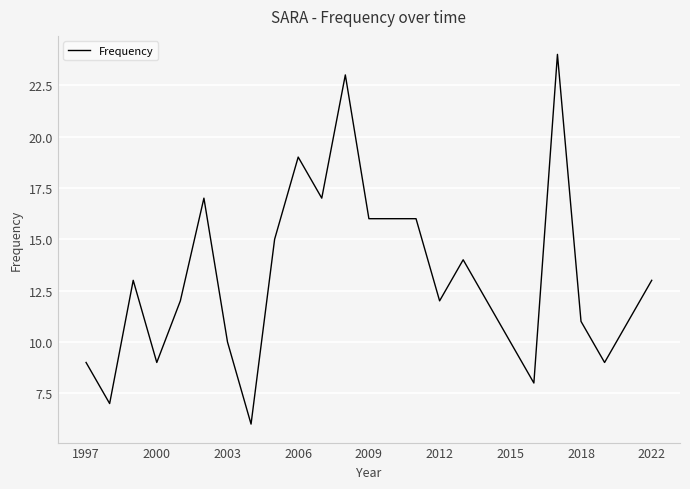

How many lines are shown in the chart?

1